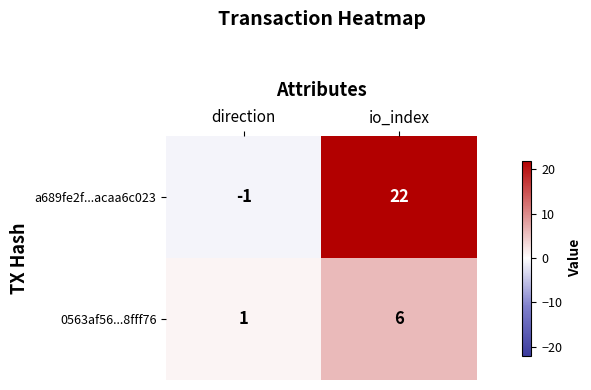

The value of 0563af56...8fff76 at io_index is 6. True or false?

True